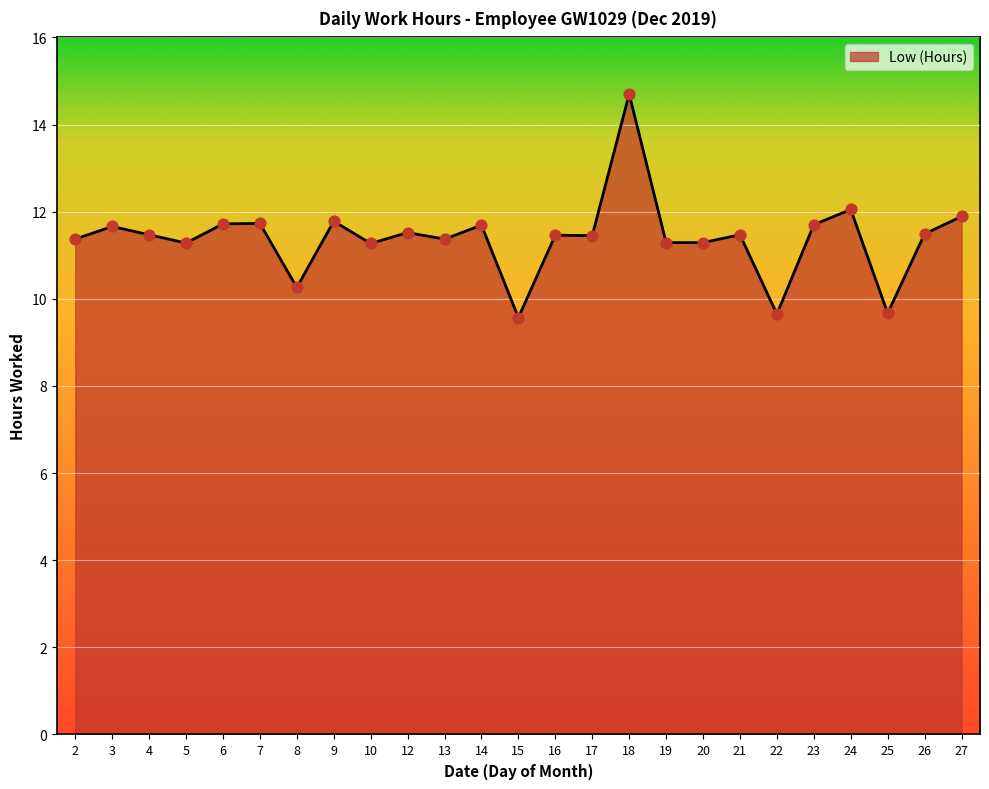

What is the change in value from 7 to 18?

+3.0